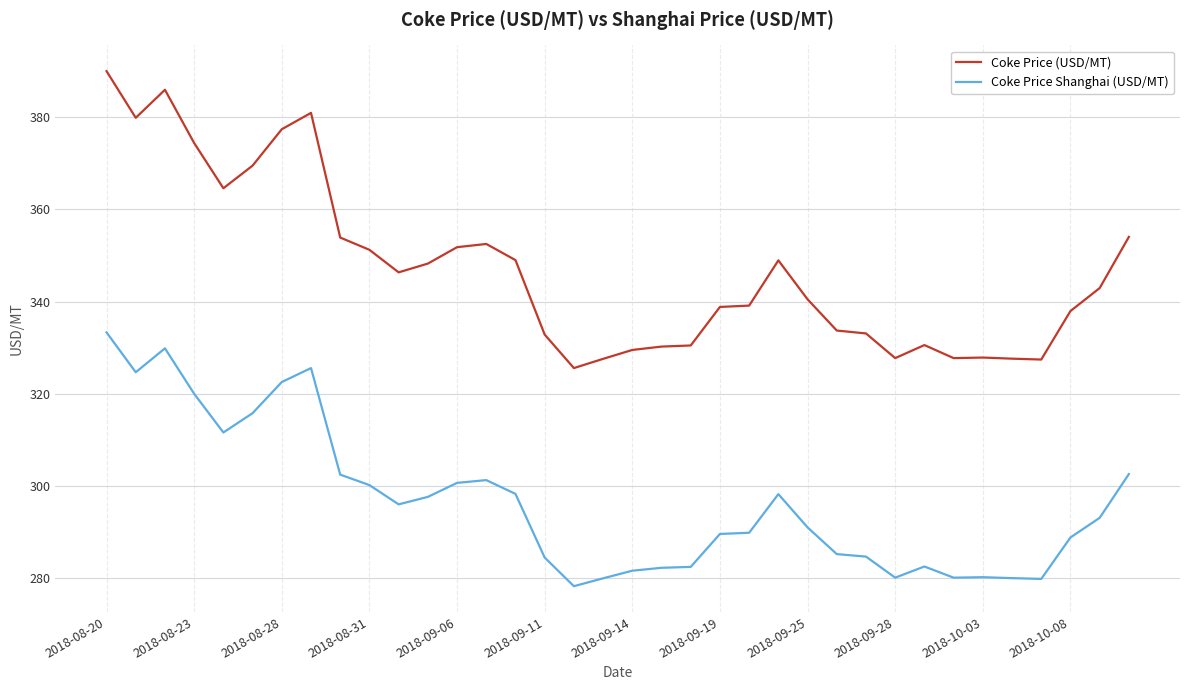

List the series in order of their peak value, lowest first.

Coke Price Shanghai (USD/MT), Coke Price (USD/MT)